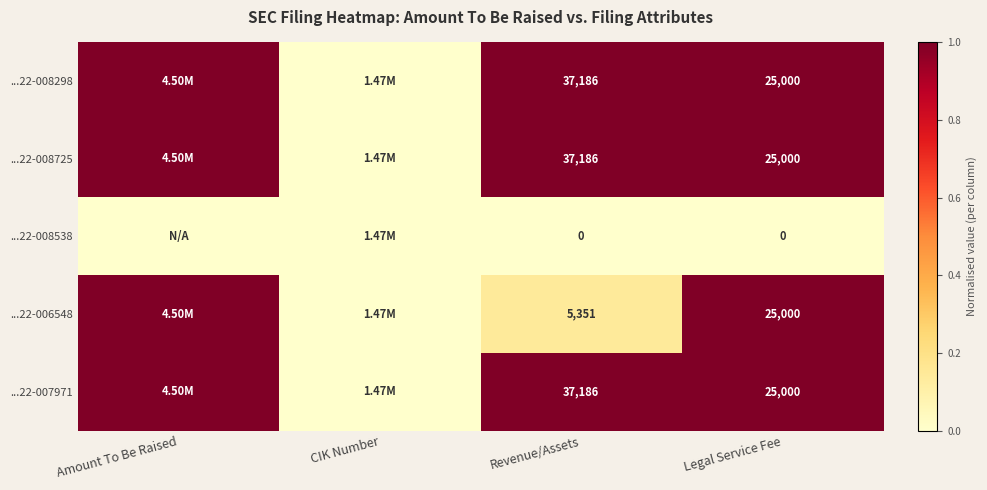

What is the difference between the ...22-008725 values at Legal Service Fee and Revenue/Assets?

12186